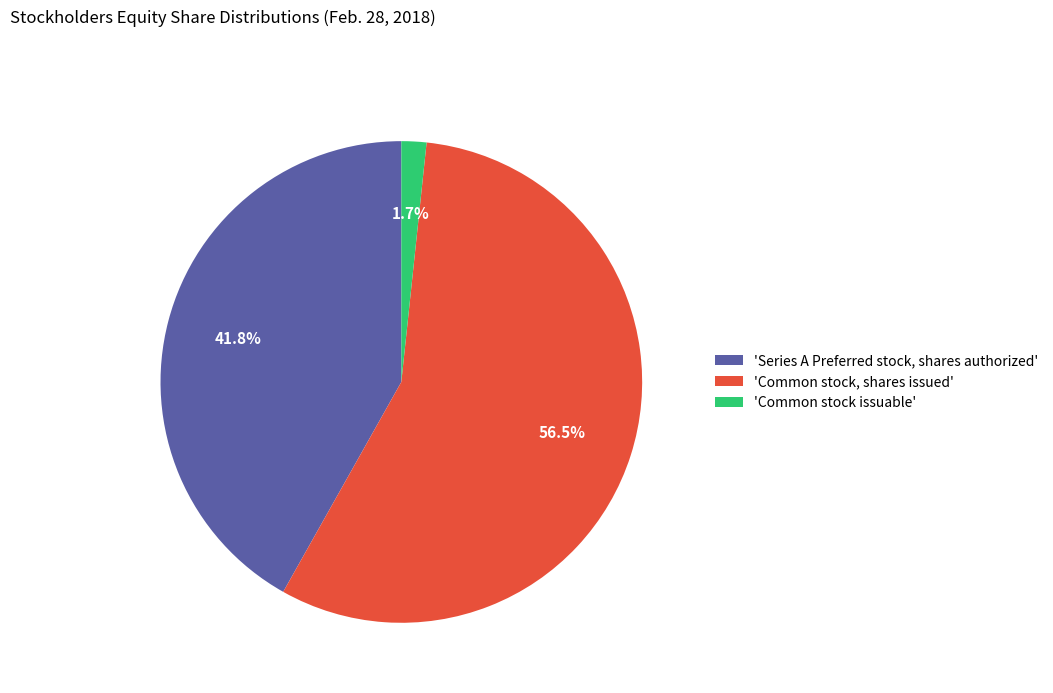

How much of the chart is everything except 'Series A Preferred stock, shares authorized'?

58.2%